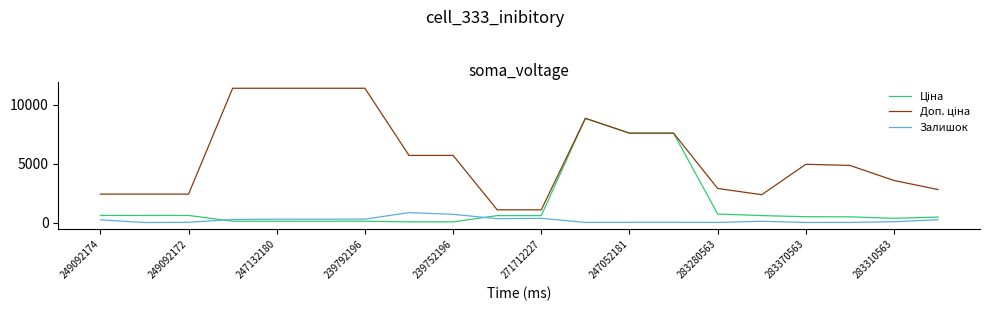

How many lines are shown in the chart?

3